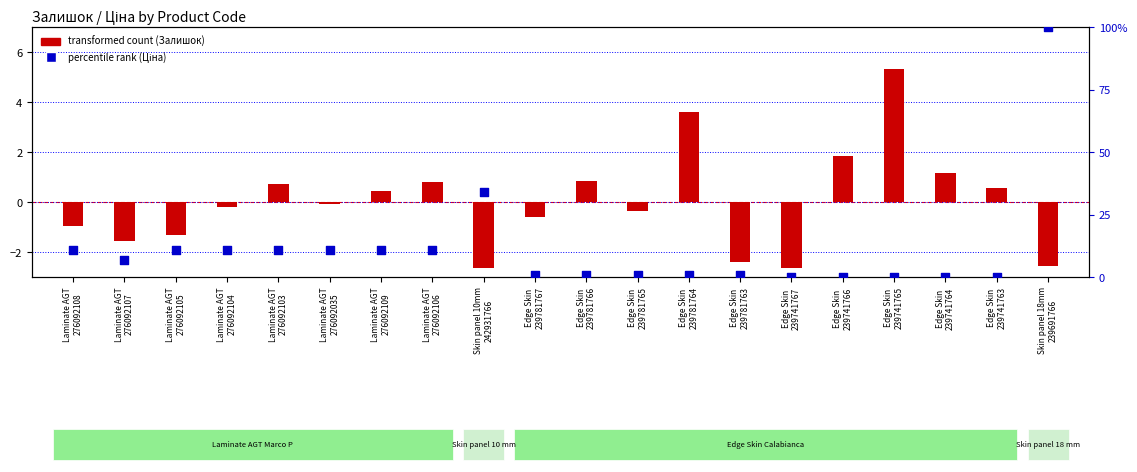

At how many categories does at least one series exceed 8?

9